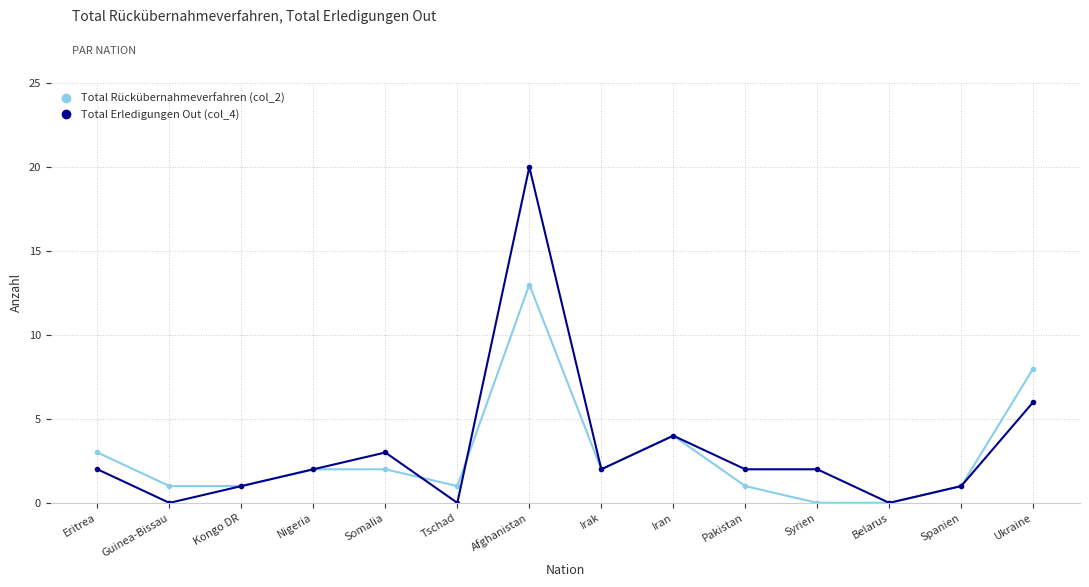

Which series has the largest range (max minus min)?

Total Erledigungen Out (col_4)